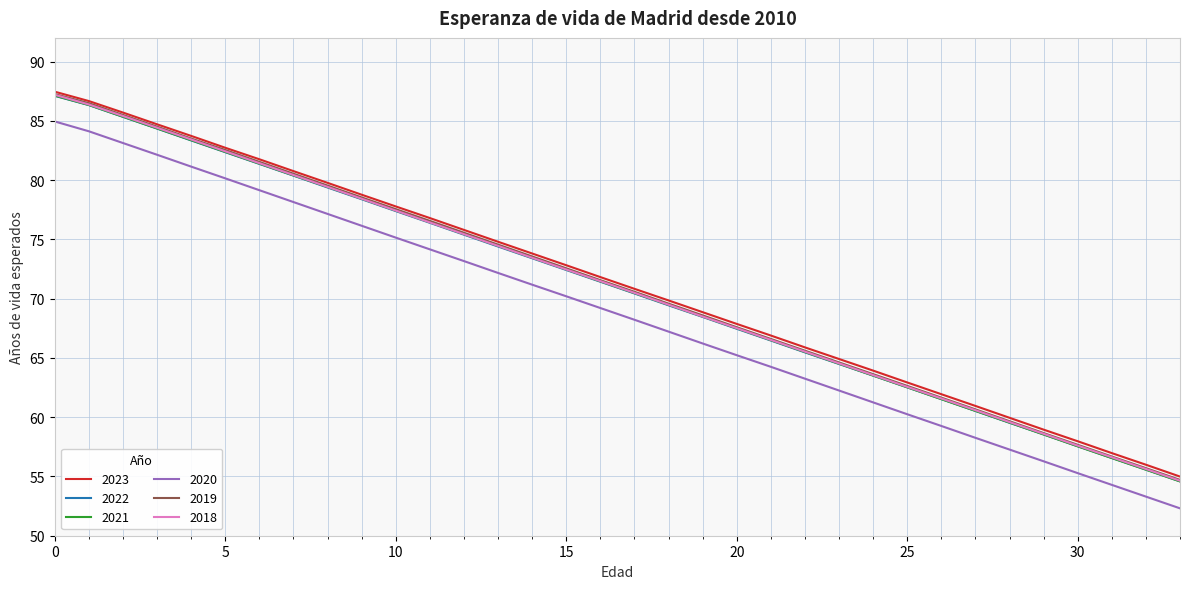

What is the greatest value displayed?

87.5